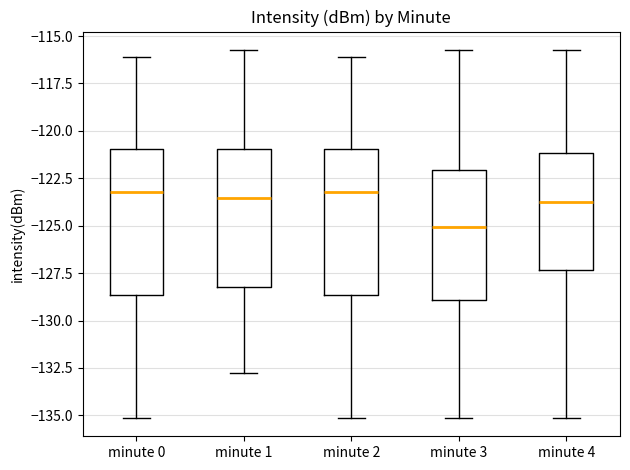

Where is the lower edge of the box for minute 0 on the y-axis? The values are not printed on the chart, so give them approximately, as read against the axis.

-128.5